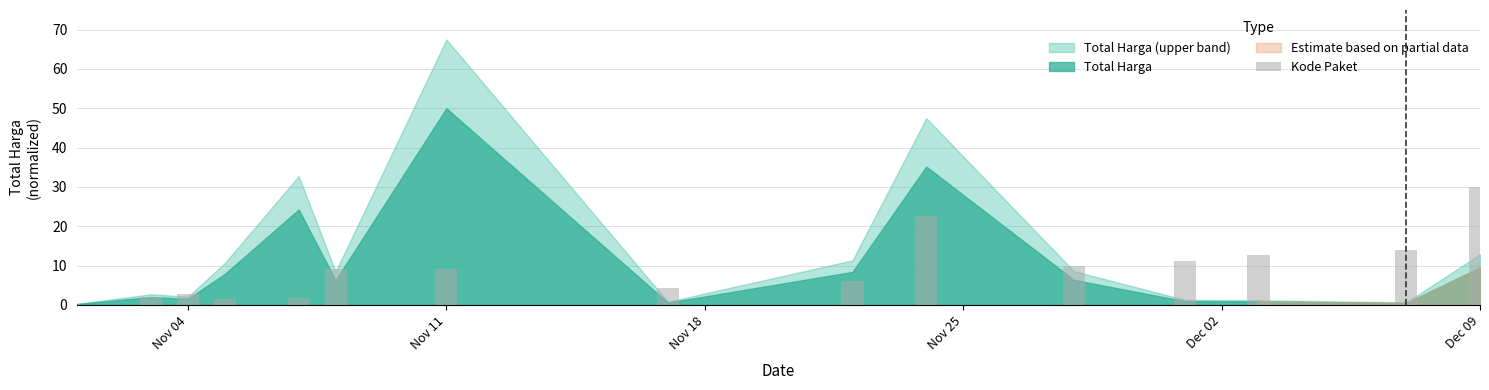

What is the greatest value displayed?

30.0